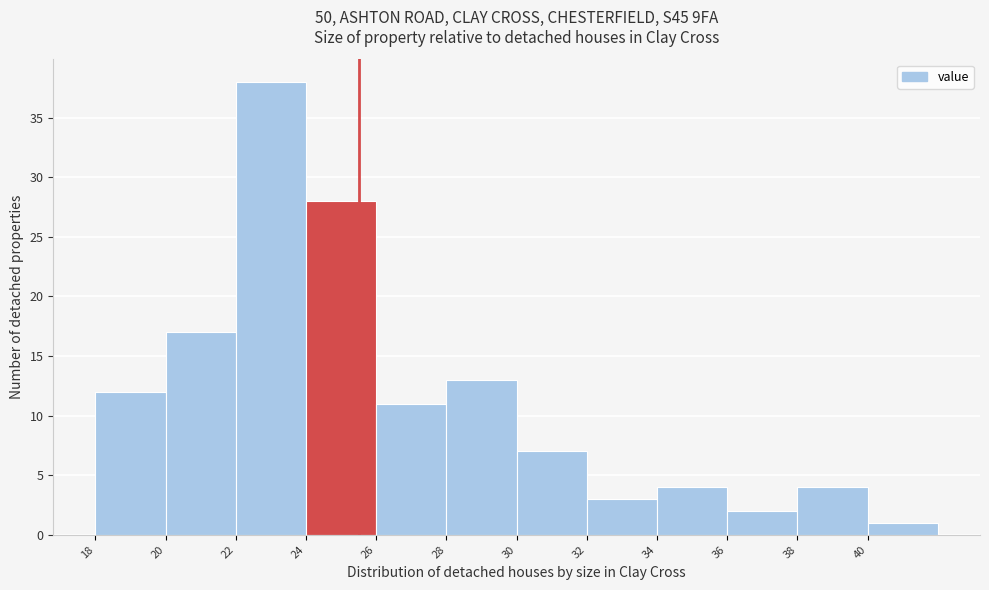

Which range on the x-axis has the tallest bar?

22 to 24